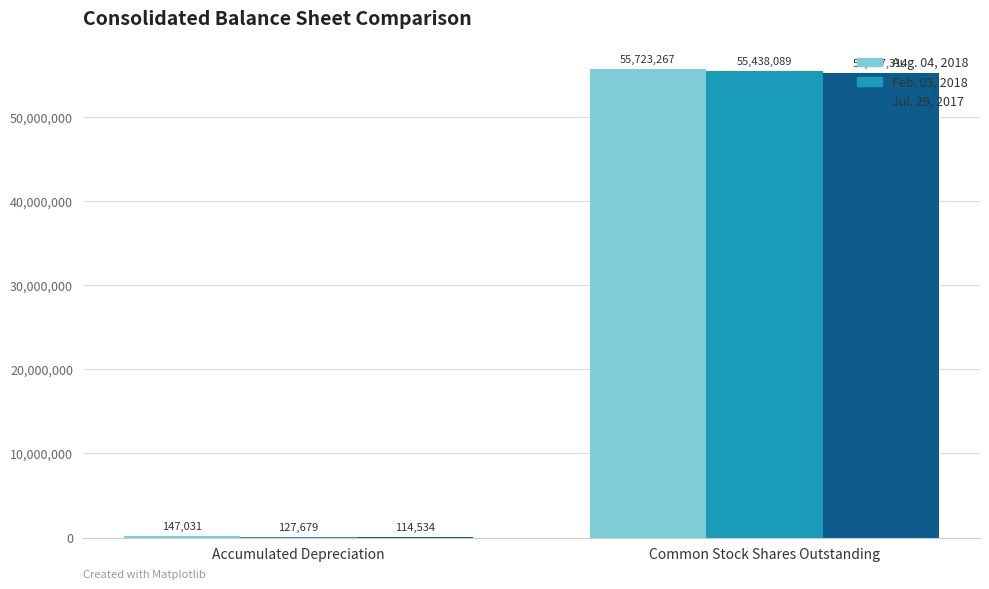

What is the maximum value for Aug. 04, 2018?

55723267